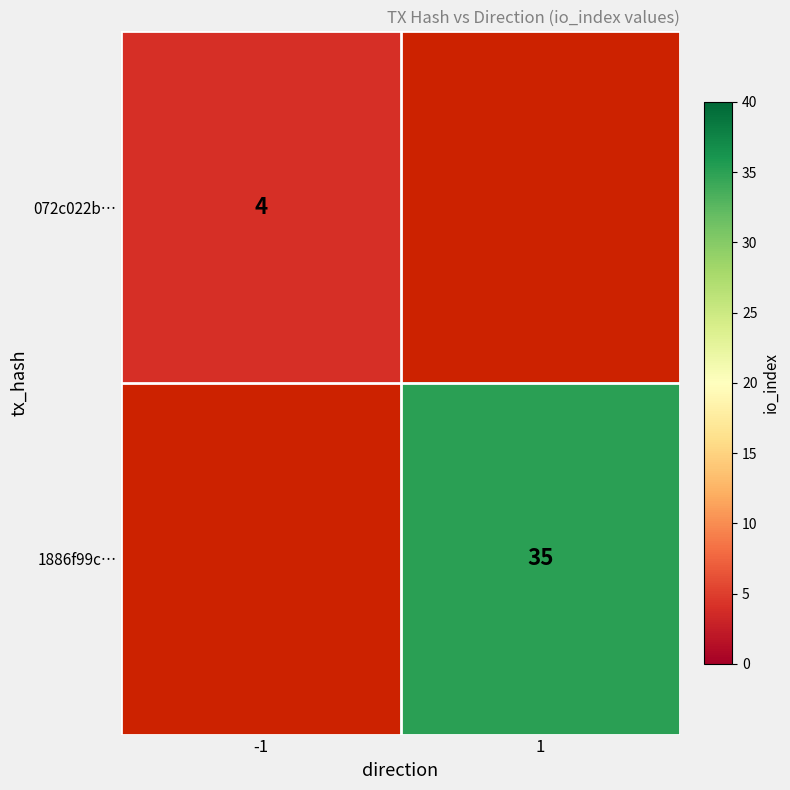

True or false: 072c022b… has a value of 1 at -1.

False